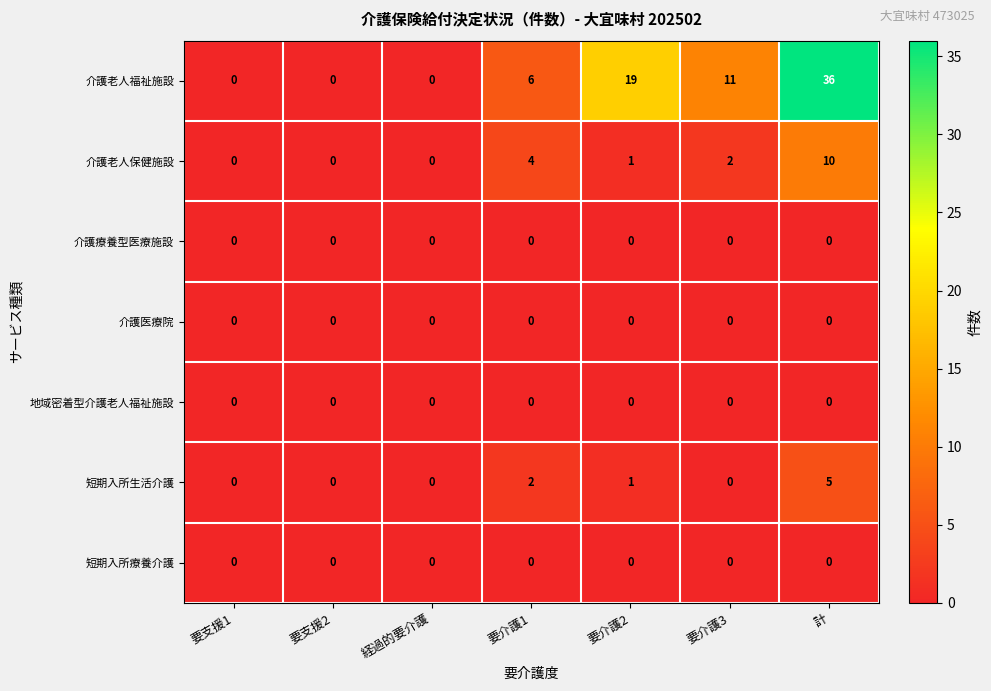

What is the spread (max minus min) of values at 要介護2?

19